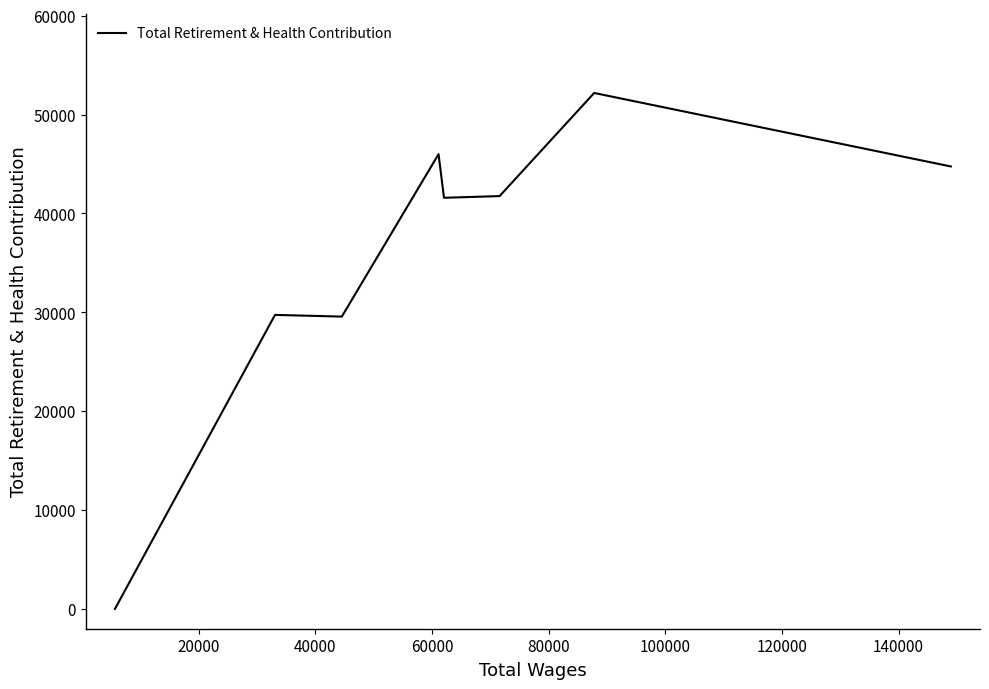

How many values exceed 41758?

3